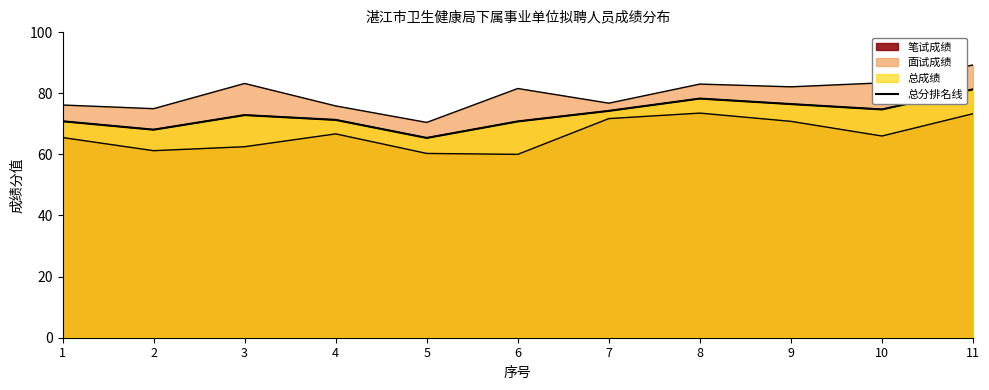

At which label is the value closest to 73?

3